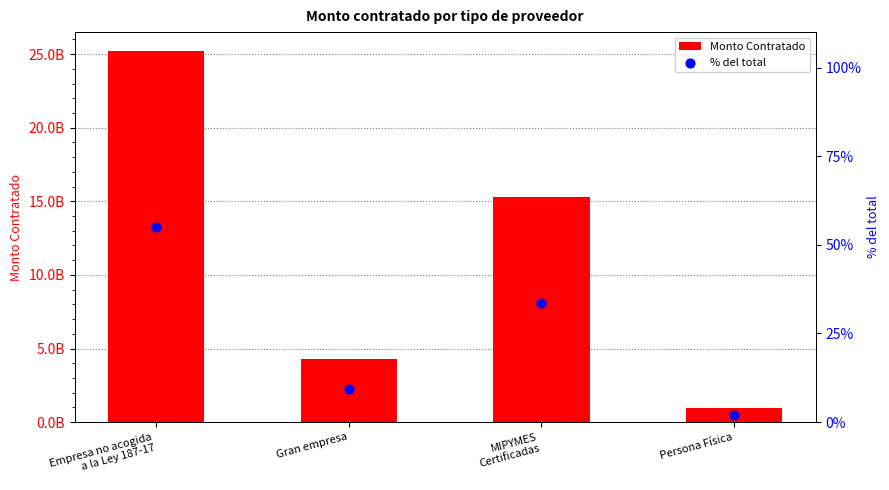

What is the total value across all series at Empresa no acogida
a la Ley 187-17?

25230669074.8